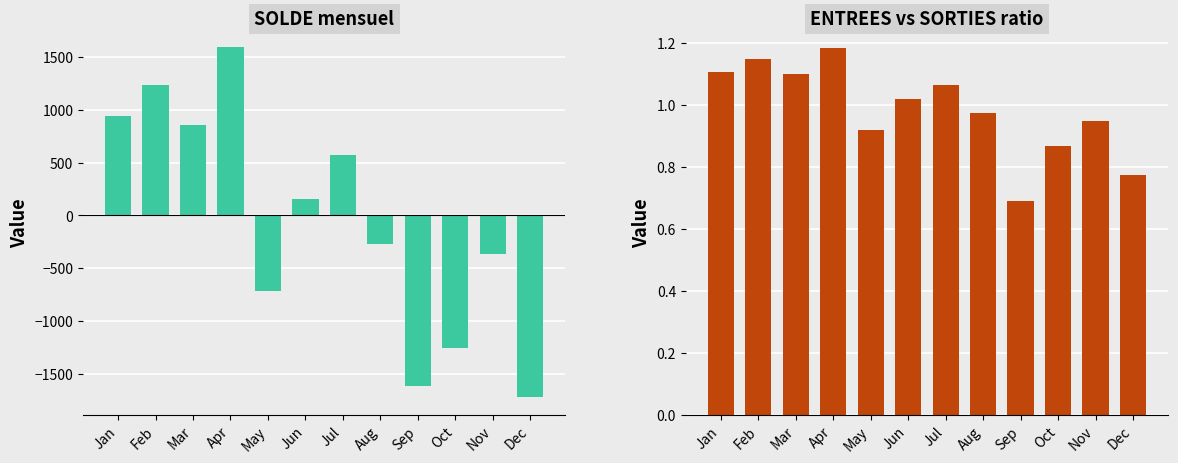

What is the value of the ENTREES/SORTIES ratio bar at the 3rd from the left?

1.1